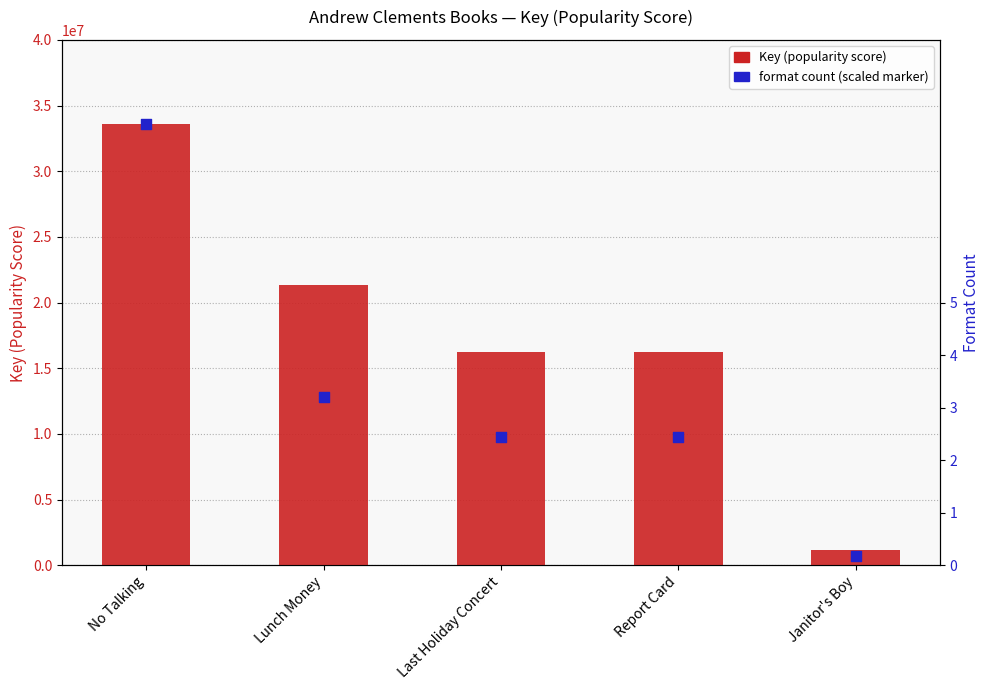

What is the change in value from No Talking to Janitor's Boy?

-32489593